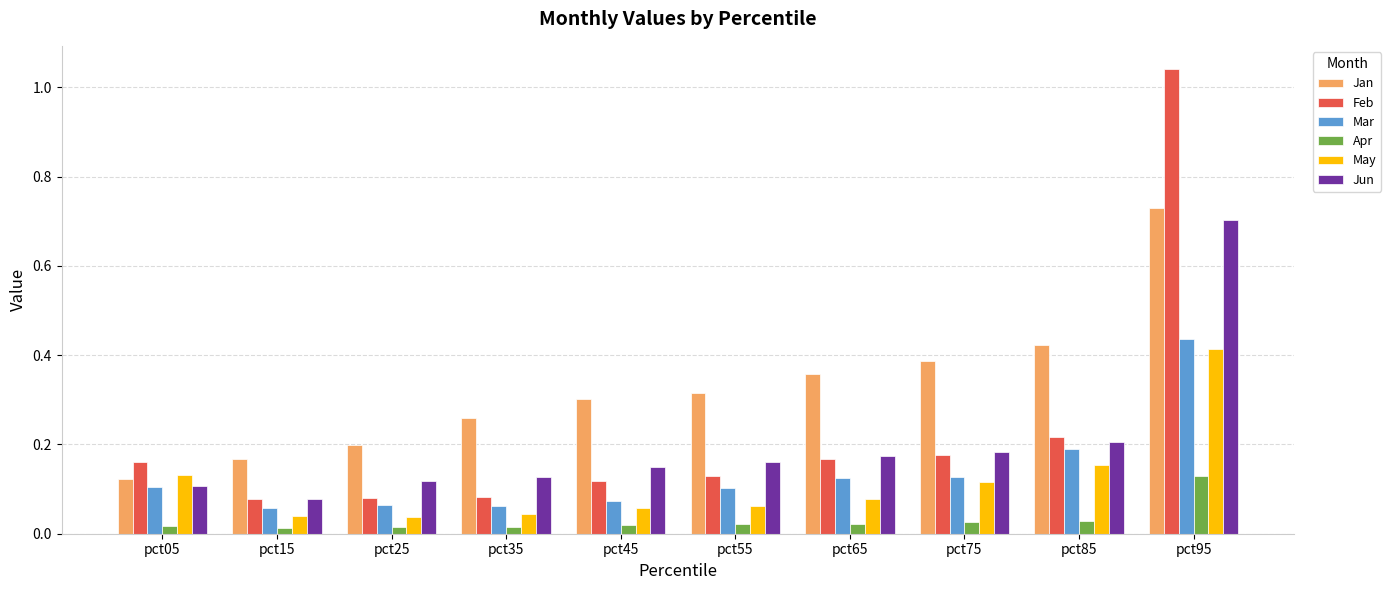

The Feb series shows 0.2 at pct05. True or false?

True